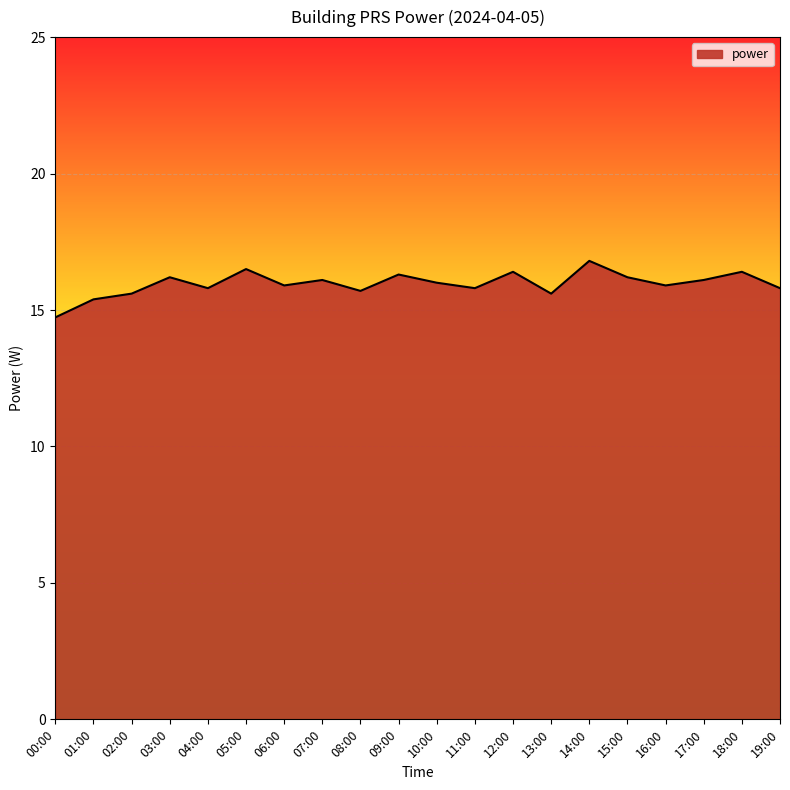

Where is the first local maximum?

03:00